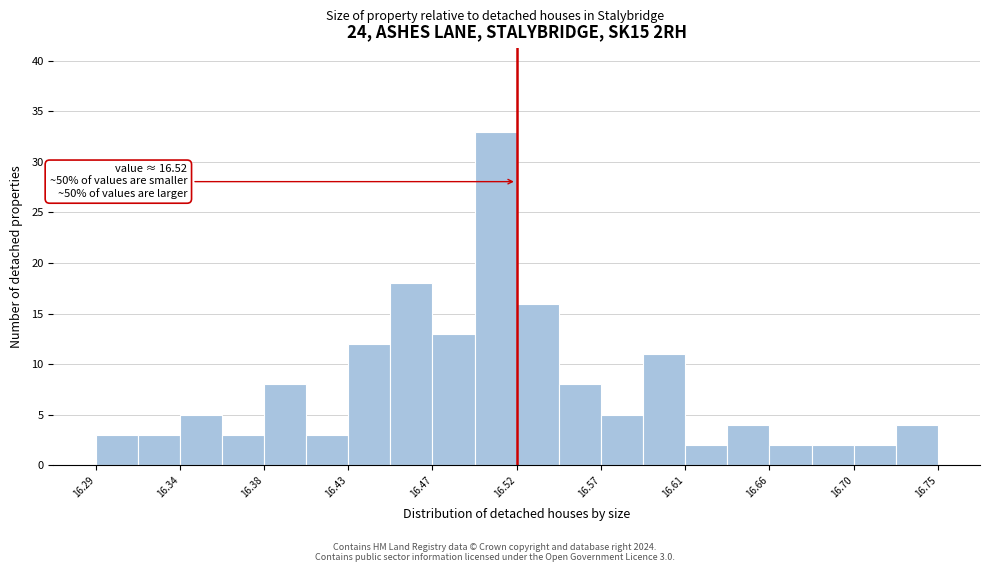

Which range on the x-axis has the tallest bar?

16.497 to 16.520